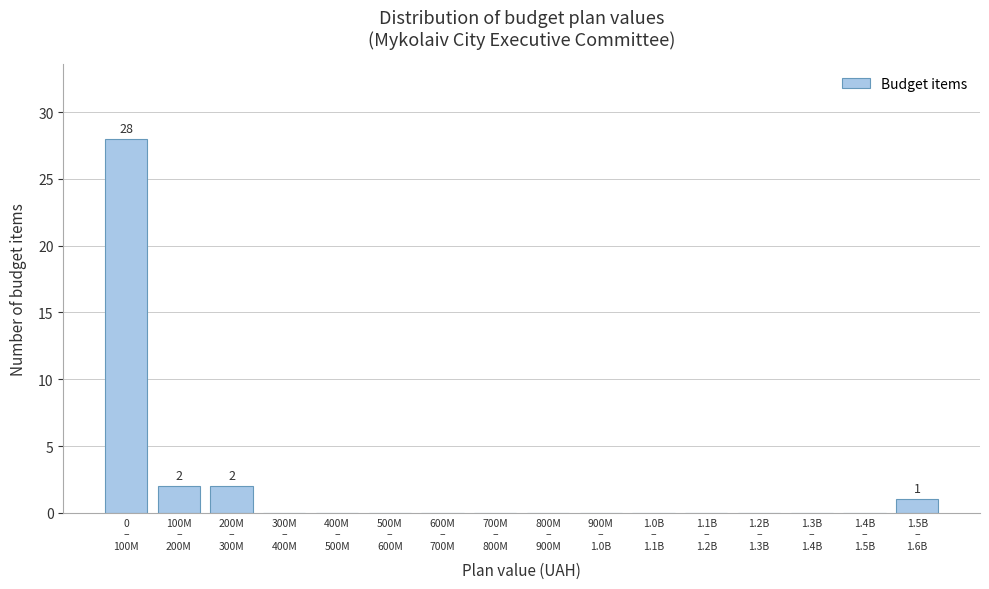

What is the maximum value shown in the chart?

28